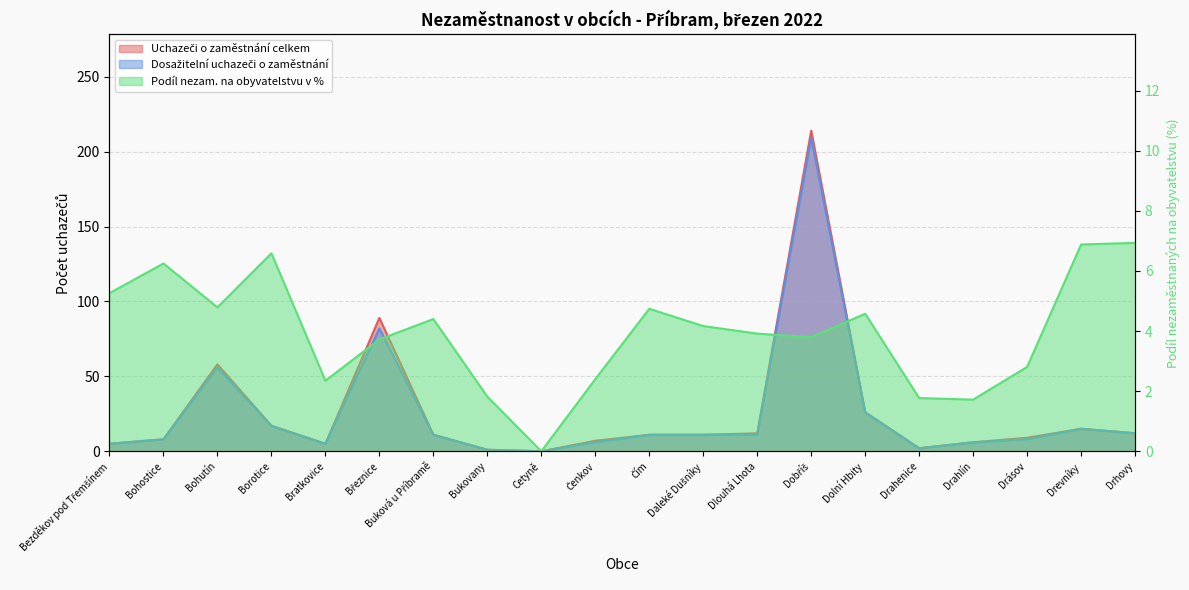

What is the difference between the maximum and minimum values in the Dosažitelní uchazeči o zaměstnání series?

209.0